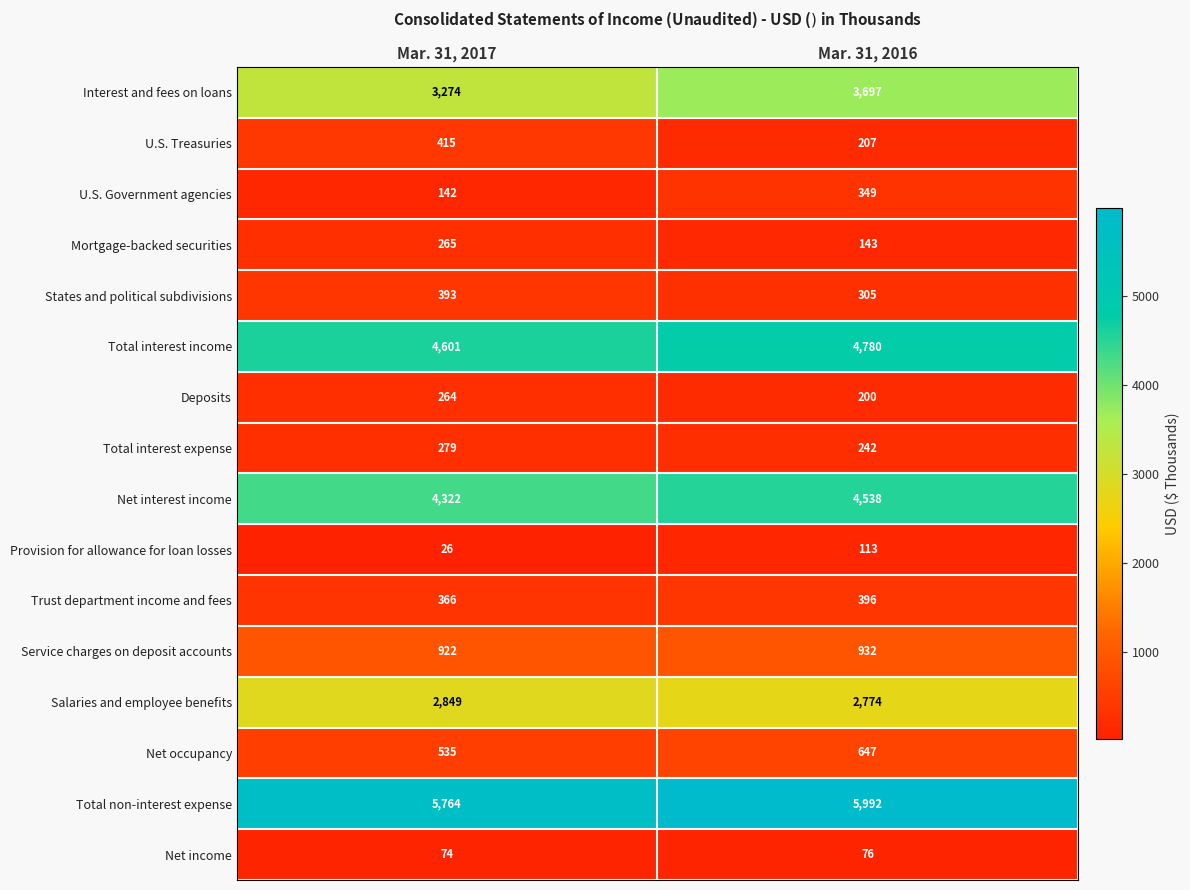

Which series has the widest spread of values?

Interest and fees on loans